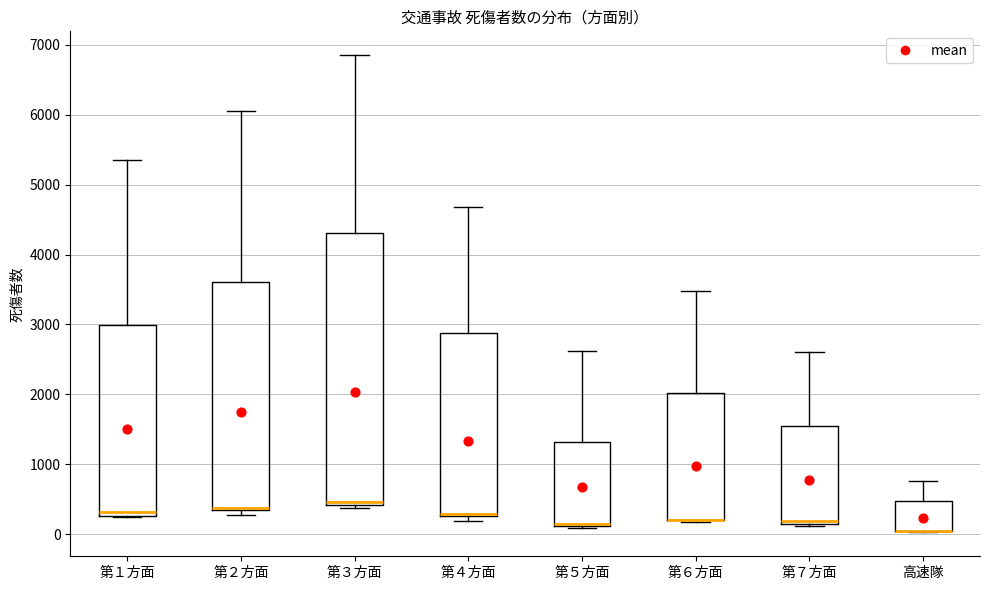

Reading left to right, transcribe this box plot: for each box, give where its median line is, the range the box spans, and where its two whiskers end, as read against the y-axis. The values are not printed on the chart, so give them approximately, as read against the axis.

第１方面: median 300 (just above the box's lower edge), box 300 to 3000, whiskers 300 to 5400
第２方面: median 400 (drawn on the box's lower edge), box 300 to 3600, whiskers 300 (just below the box's lower edge) to 6100
第３方面: median 500, box 400 to 4300, whiskers 400 (just below the box's lower edge) to 6900
第４方面: median 300 (drawn on the box's lower edge), box 300 to 2900, whiskers 200 to 4700
第５方面: median 100 (drawn on the box's lower edge), box 100 to 1300, whiskers 100 to 2600
第６方面: median 200 (drawn on the box's lower edge), box 200 to 2000, whiskers 200 to 3500
第７方面: median 200 (just above the box's lower edge), box 200 to 1500, whiskers 100 to 2600
高速隊: median 0 (drawn on the box's lower edge), box 0 to 500, whiskers 0 to 800